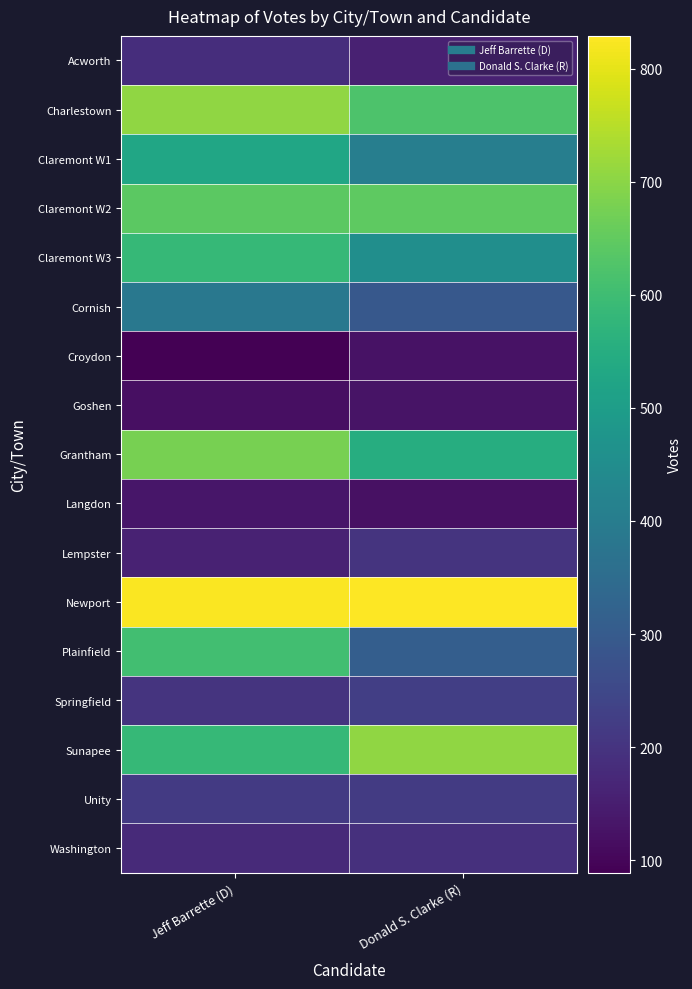

How many distinct data groups are displayed?

17